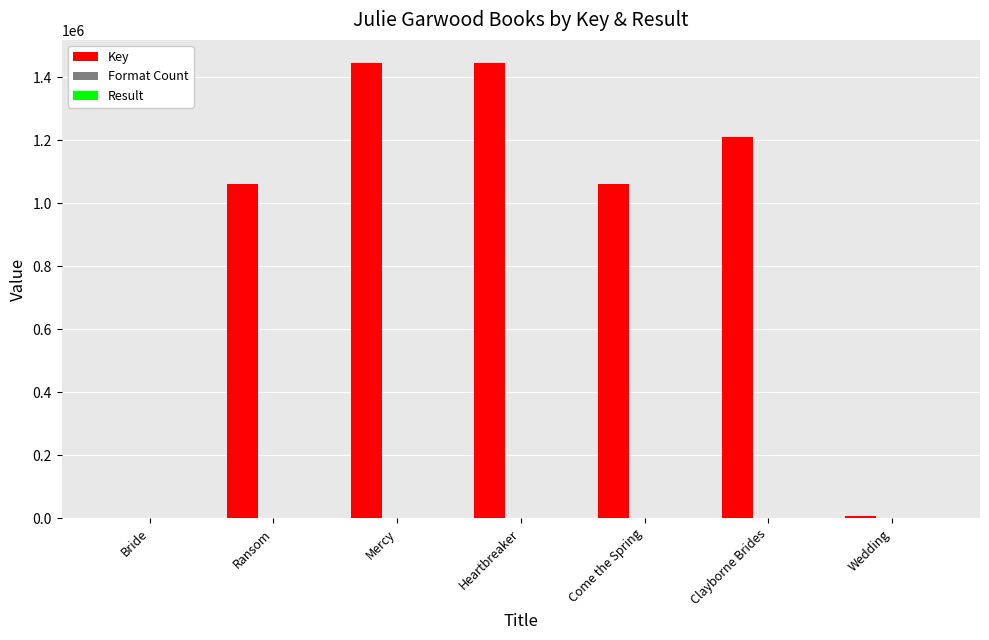

What is the sum of all Key values?

6235553